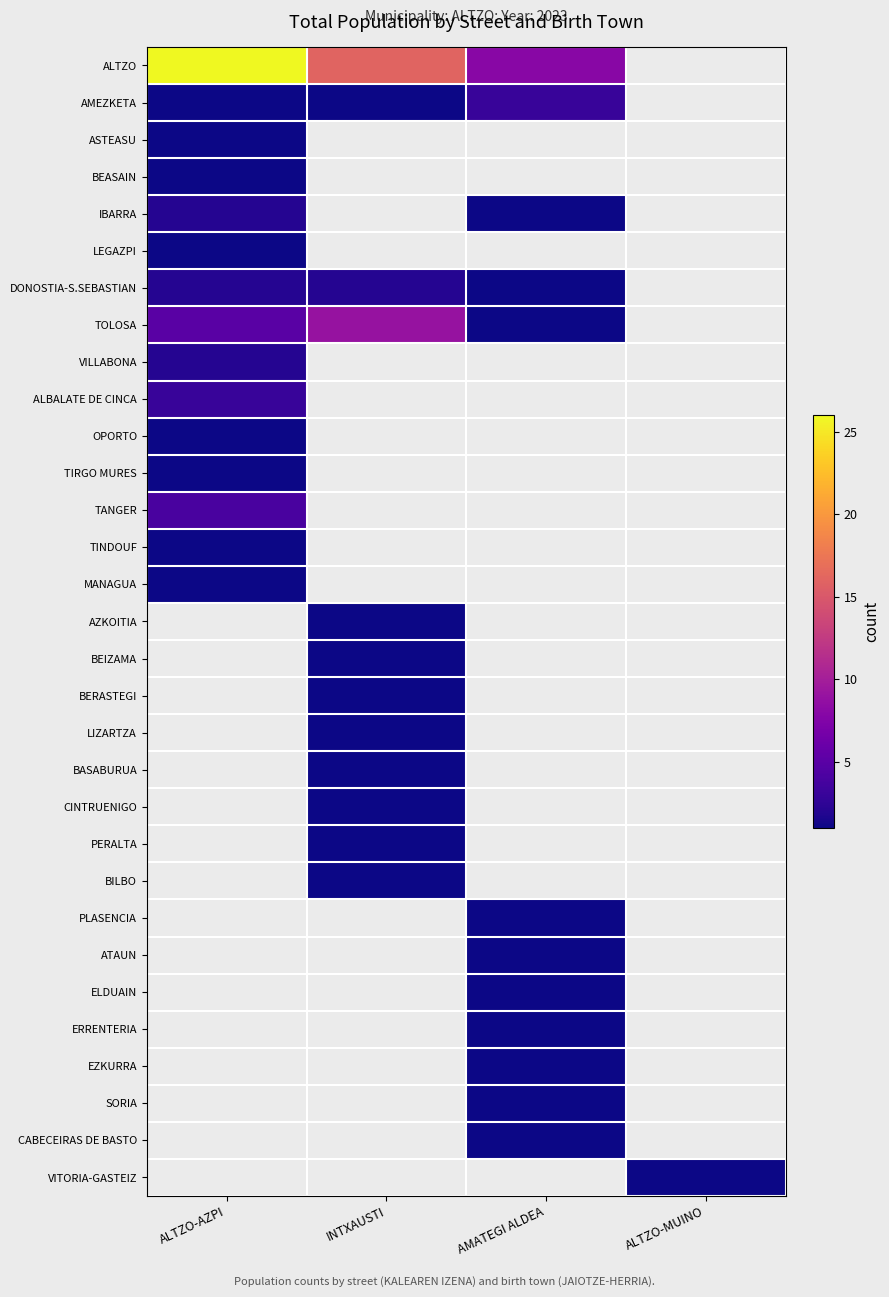

What is the spread (max minus min) of values at INTXAUSTI?

15.0